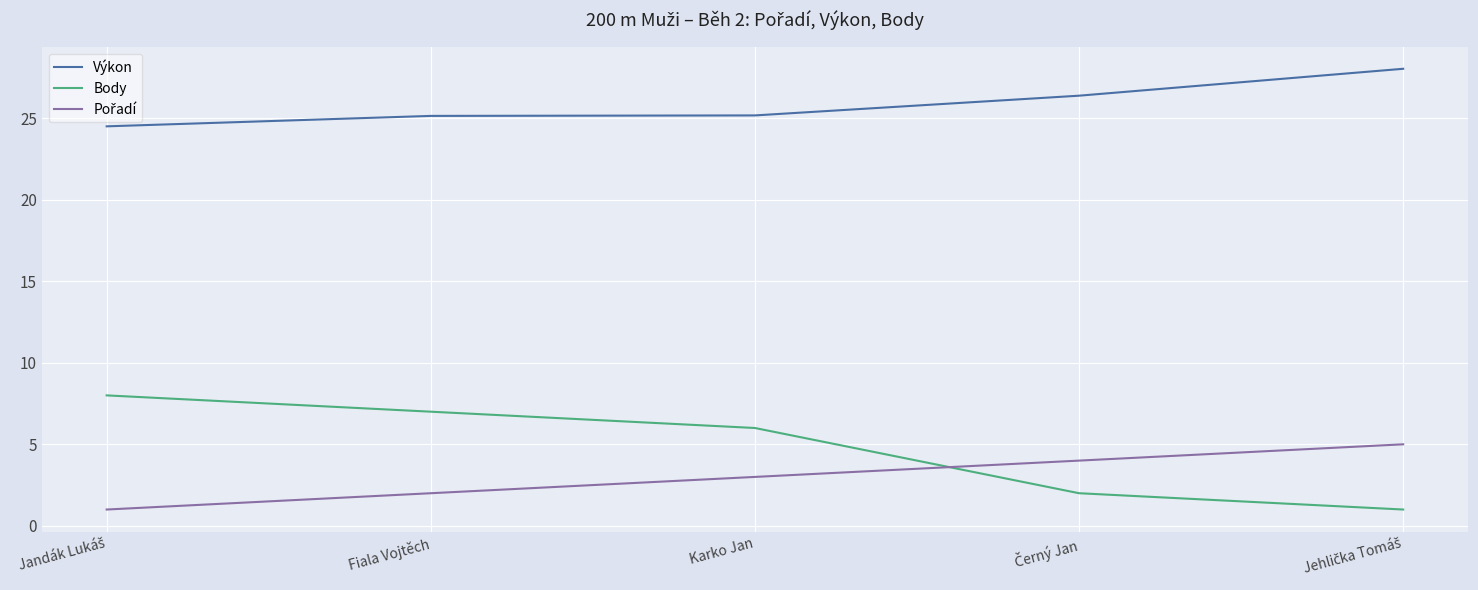

Count the number of data series in this chart.

3